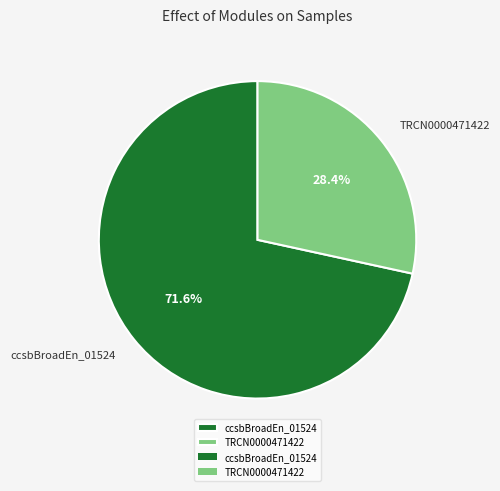

Which category accounts for the majority?

ccsbBroadEn_01524